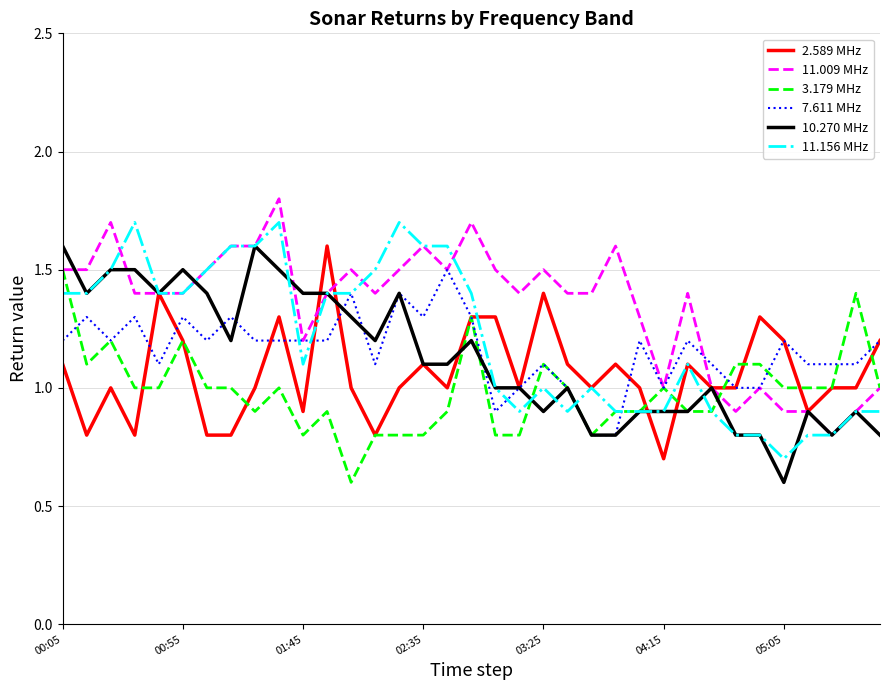

Which series has the largest total across all categories?

11.009 MHz